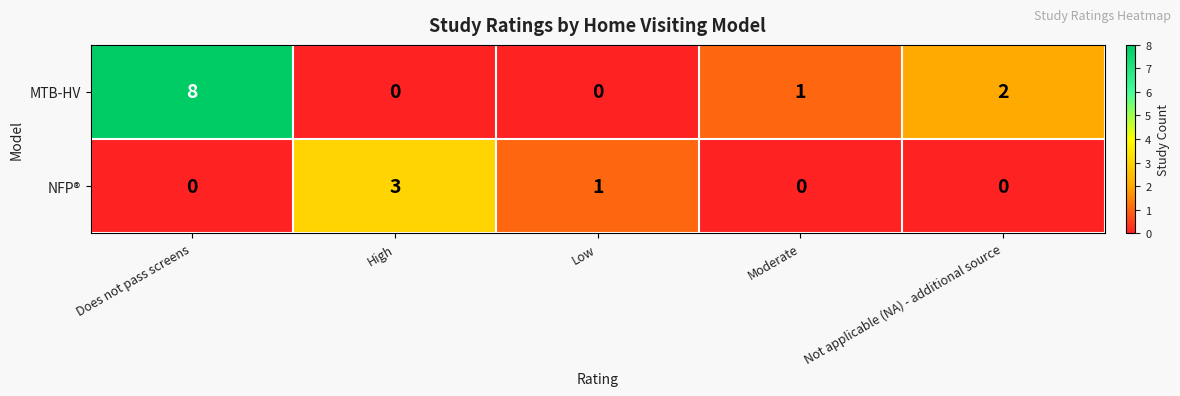

What is the spread (max minus min) of values at High?

3